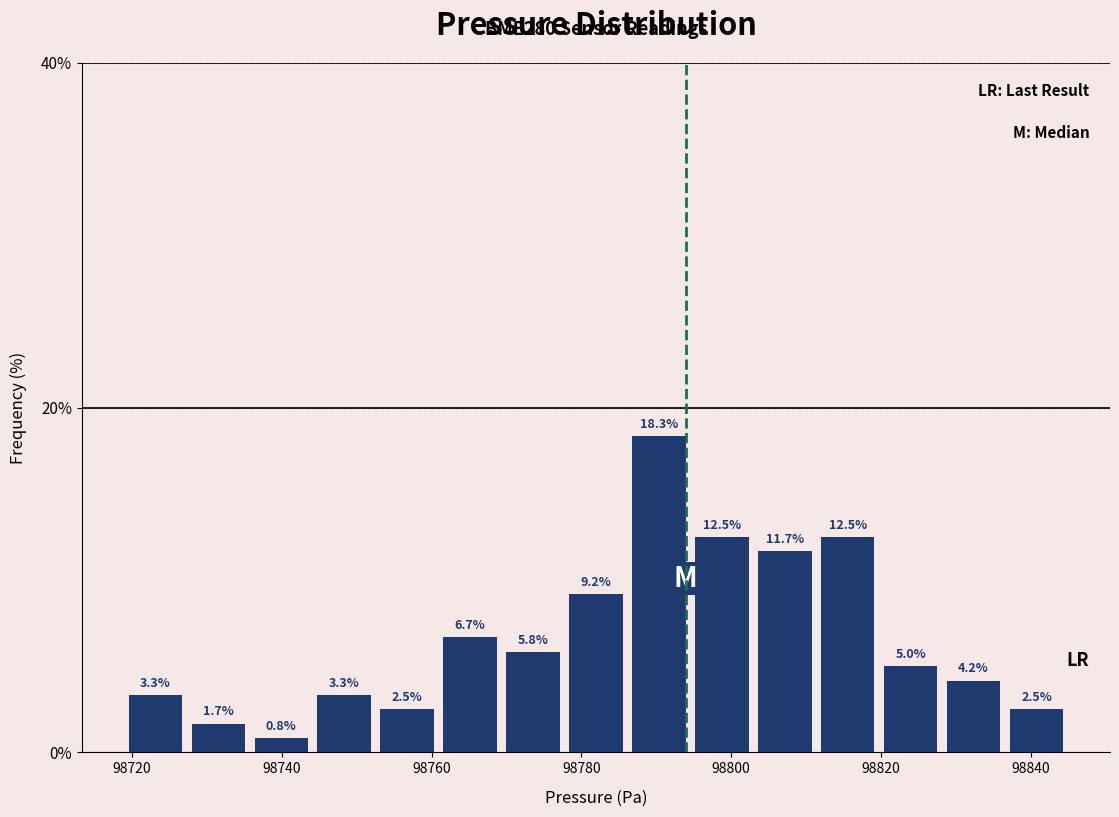

Reading left to right, transcribe this chart: for each bar, give the range it covers on the x-axis and its height. The bar edges are not printed on the chart, so give them approximately, as read against the axis.

98718 to 98728: 3.3
98728 to 98736: 1.7
98736 to 98744: 0.8
98744 to 98752: 3.3
98752 to 98760: 2.5
98760 to 98770: 6.7
98770 to 98778: 5.8
98778 to 98786: 9.2
98786 to 98794: 18.3
98794 to 98802: 12.5
98802 to 98812: 11.7
98812 to 98820: 12.5
98820 to 98828: 5.0
98828 to 98836: 4.2
98836 to 98846: 2.5